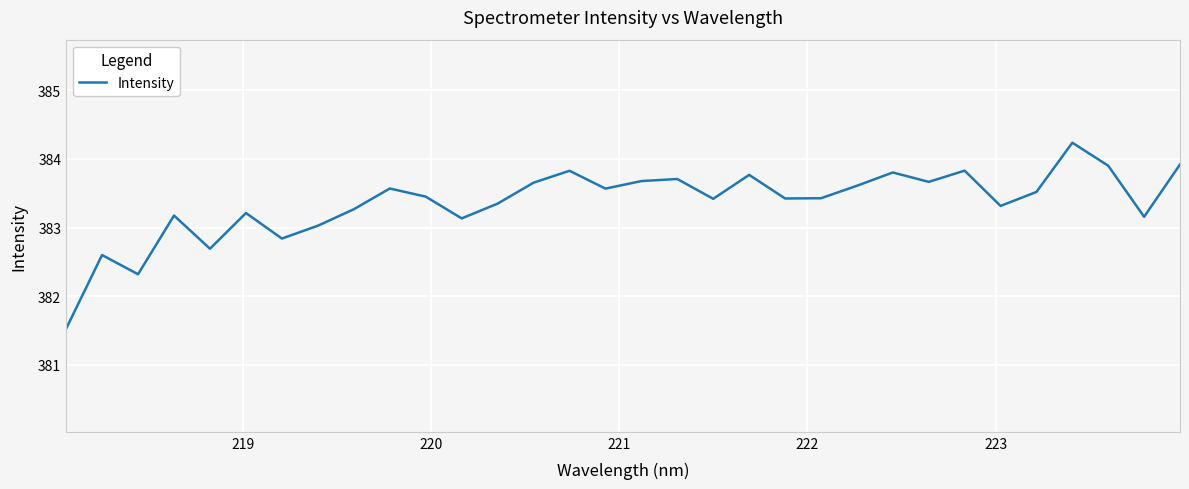

What is the smallest value displayed?

381.5